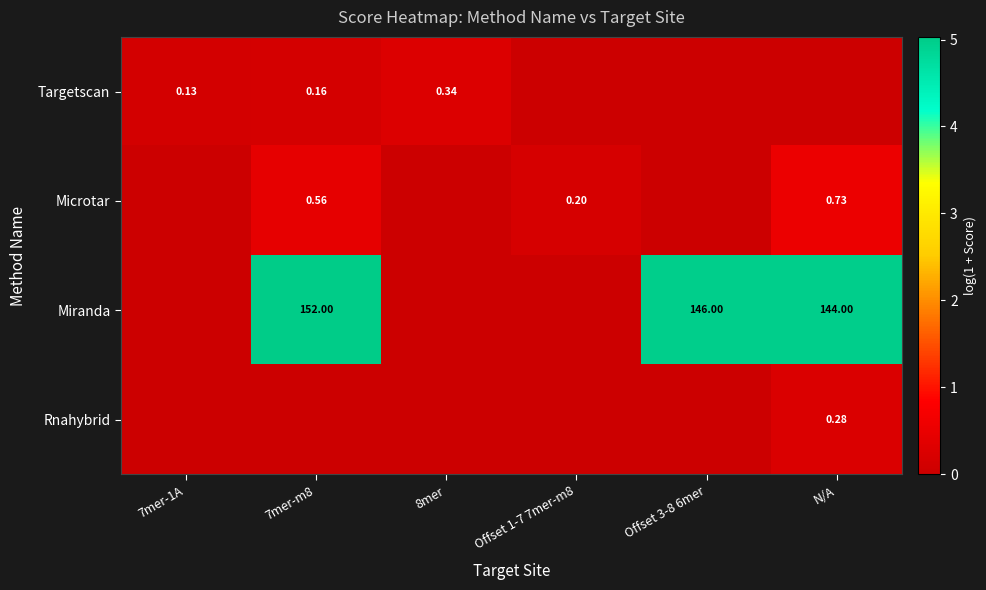

What is the spread (max minus min) of values at N/A?

5.0